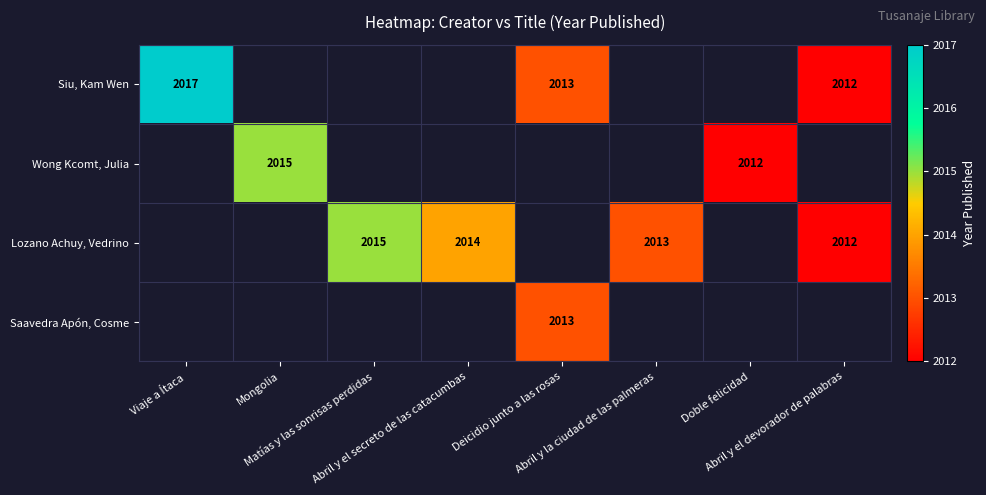

Count the number of categories in the chart.

8